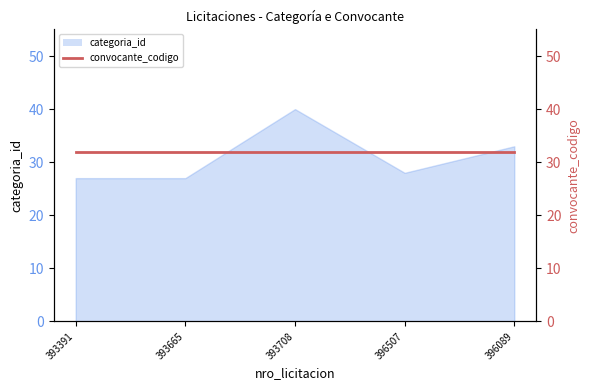

What is the smallest value displayed?

27